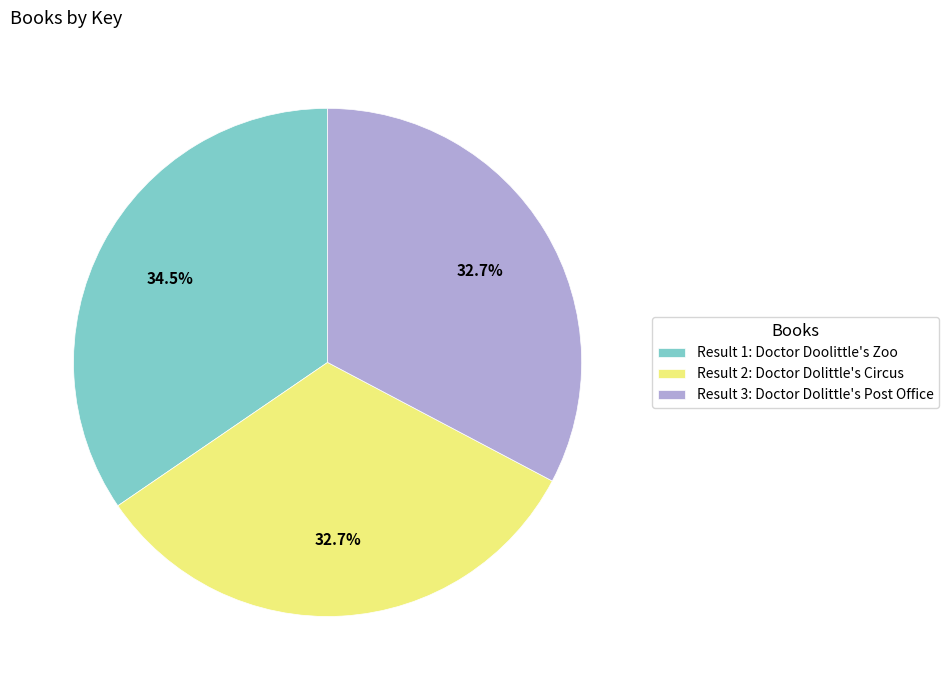

Is the sum of Result 3: Doctor Dolittle's Post Office and Result 1: Doctor Doolittle's Zoo greater than half?

Yes